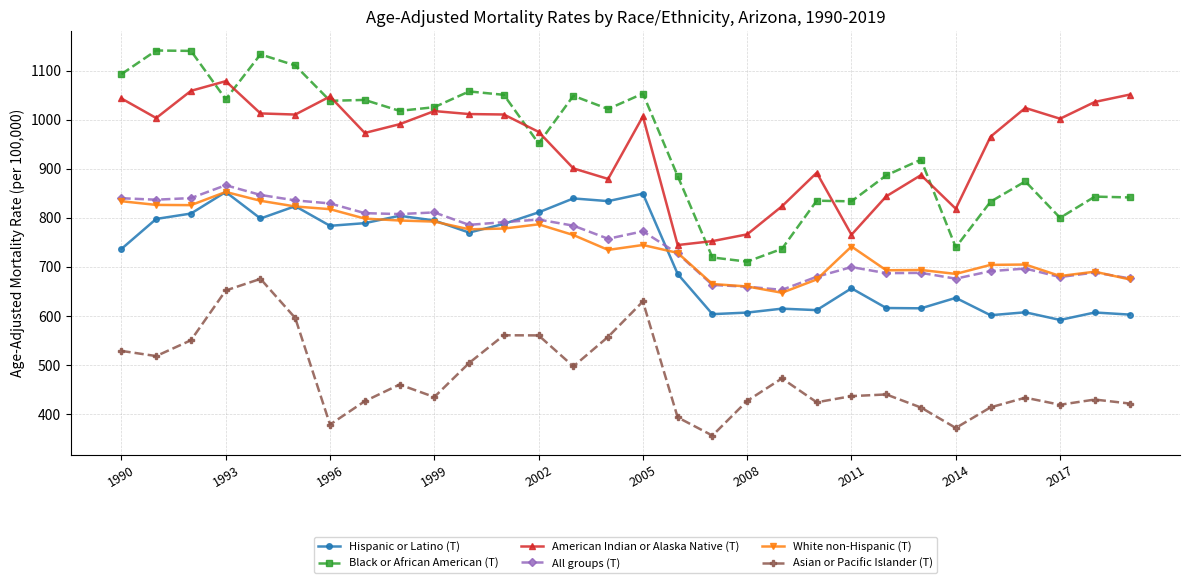

How many data points in White non-Hispanic (T) are less than 744?

15